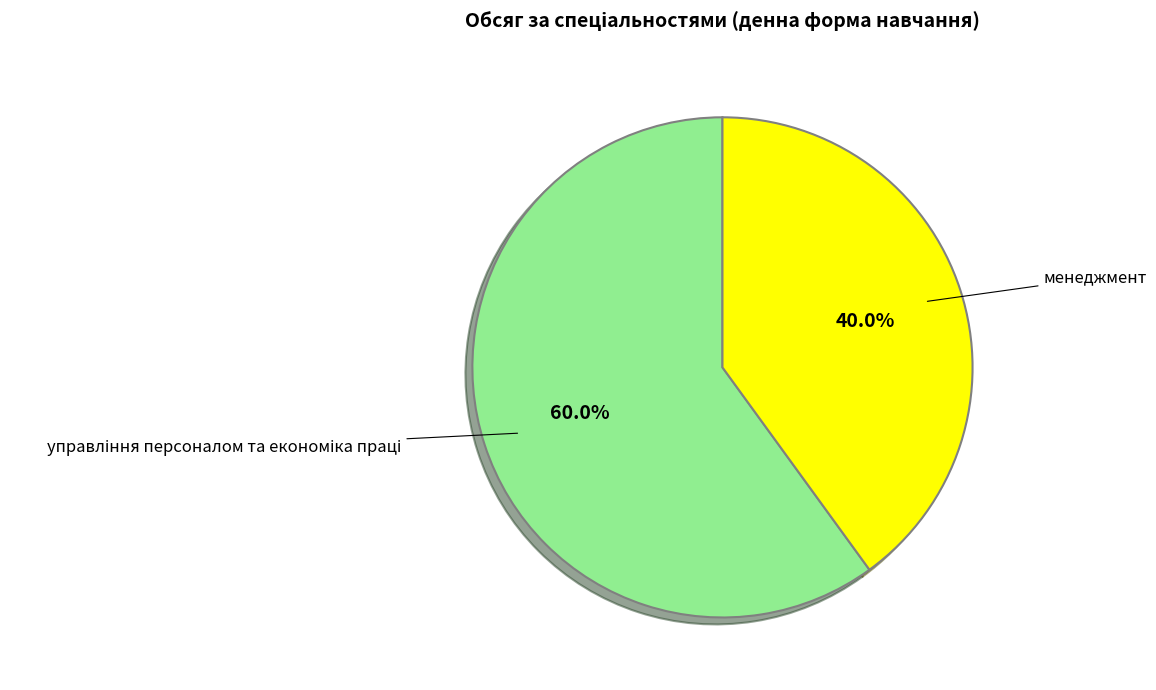

Does any single category account for the majority?

Yes